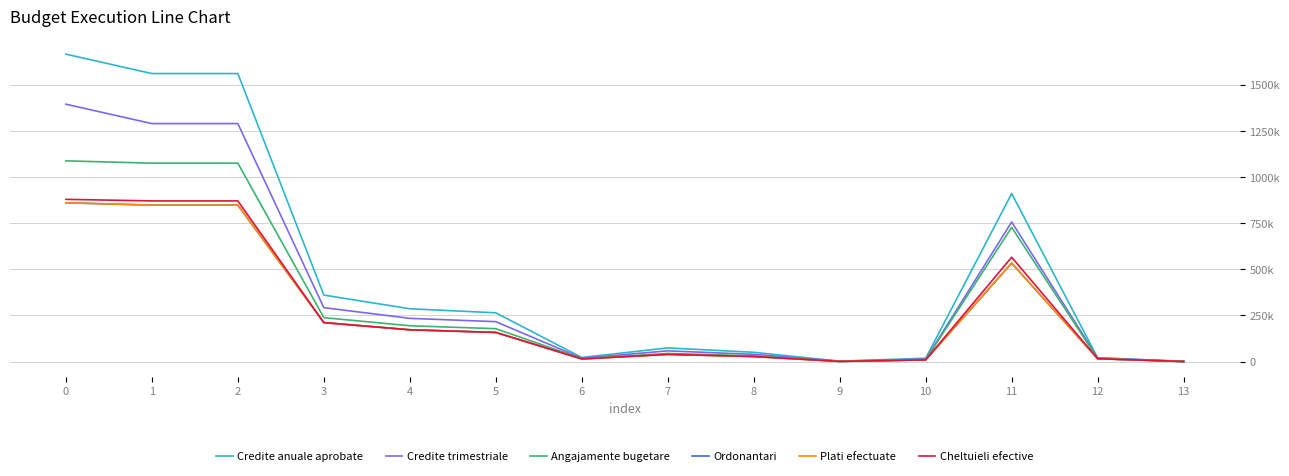

What is the minimum value for Credite trimestriale?

1000.0